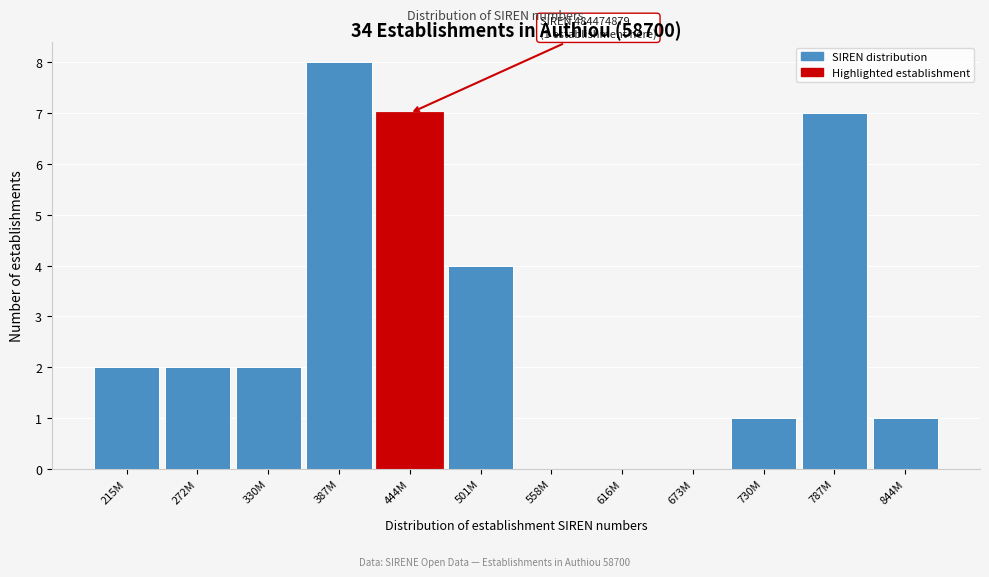

Reading right to left, extract all data points from this chart.

844M=1	787M=7	730M=1	673M=0	616M=0	558M=0	501M=4	444M=7	387M=8	330M=2	272M=2	215M=2